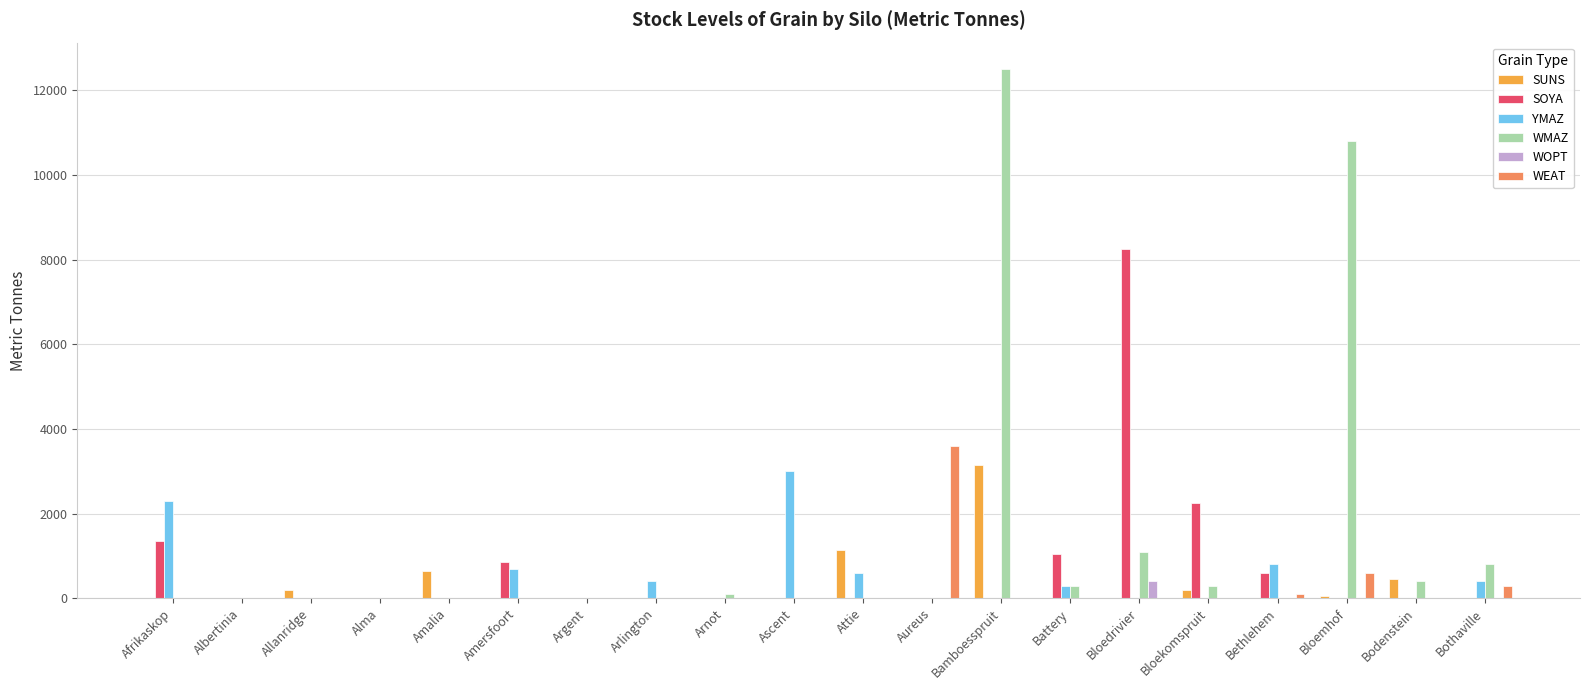

Which series has the largest range (max minus min)?

WMAZ